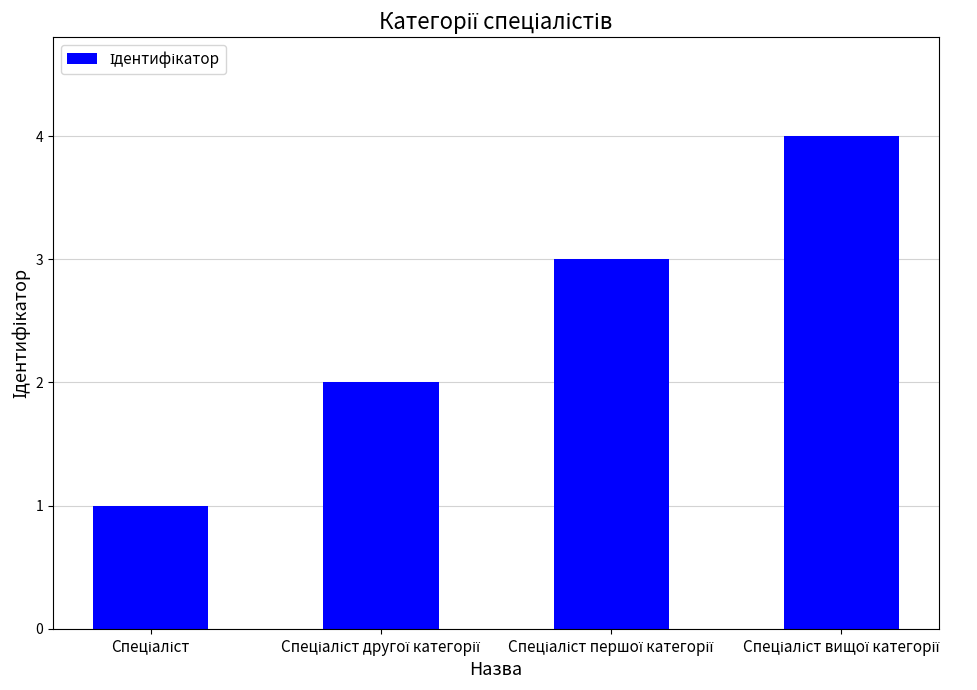

What is the greatest value displayed?

4